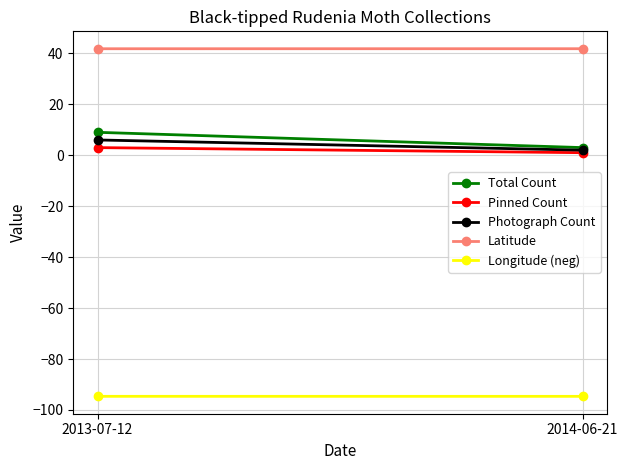

Is it true that Total Count equals 13.6 at 2013-07-12?

False